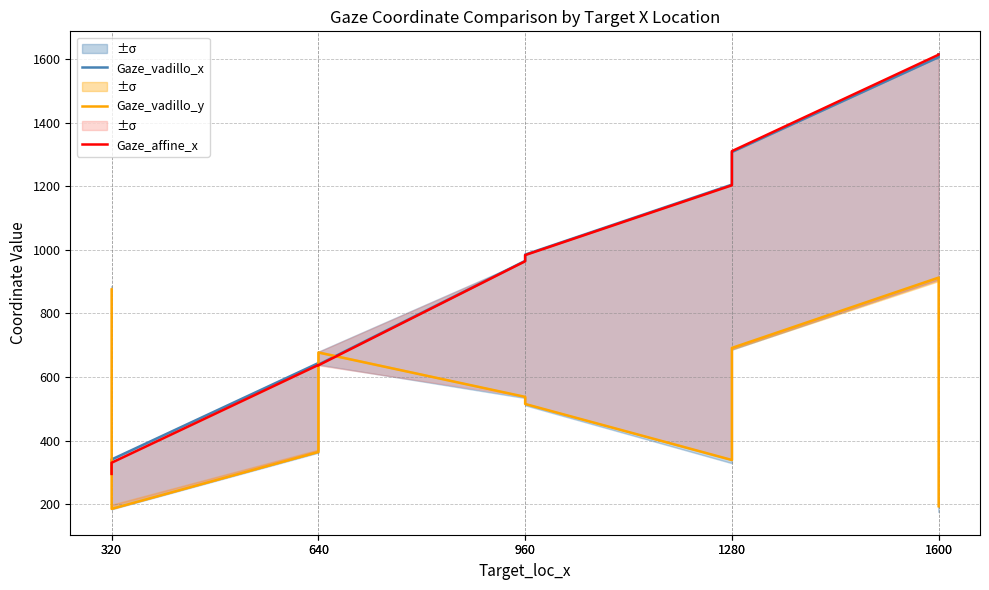

Reading left to right, list all the values displayed in this chart.

Gaze_vadillo_x: 297.4	340.8	644.0	639.0	965.6	985.2	1205.3	1307.8	1606.4	1615.5
Gaze_vadillo_y: 875.5	185.4	364.4	677.2	537.7	515.3	339.0	691.6	912.8	193.7
Gaze_affine_x: 295.3	330.6	638.1	636.9	964.1	983.6	1203.2	1310.6	1614.0	1614.5